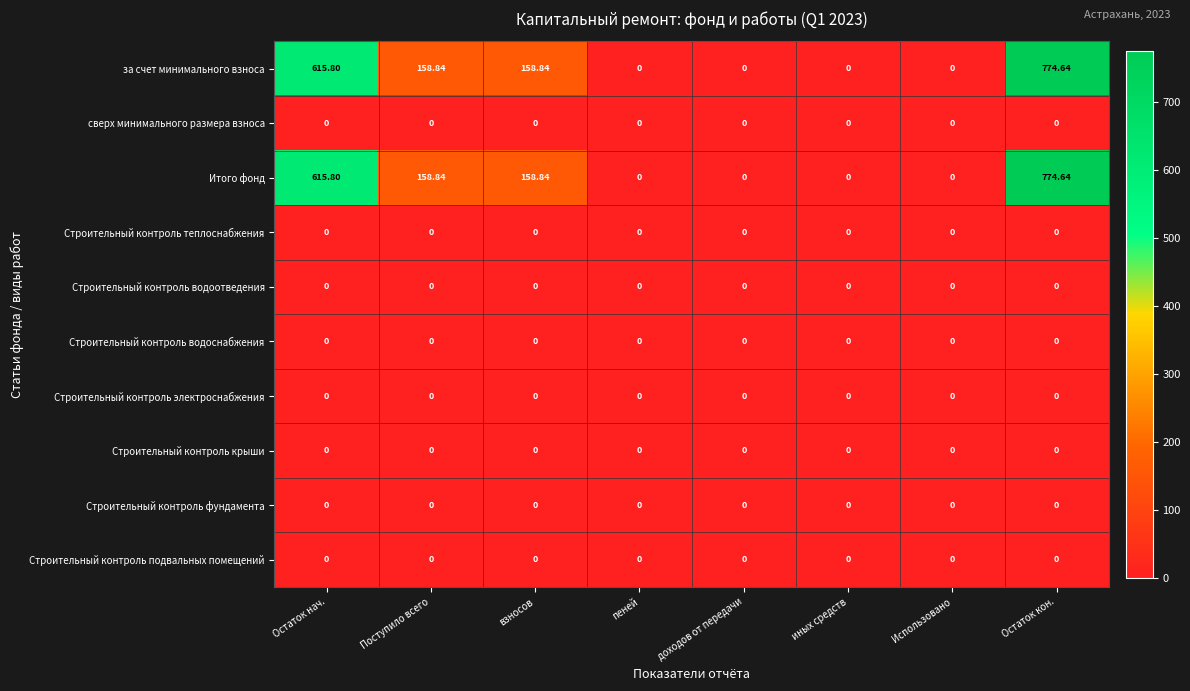

Where does the Итого фонд series first go above 158?

Остаток нач.